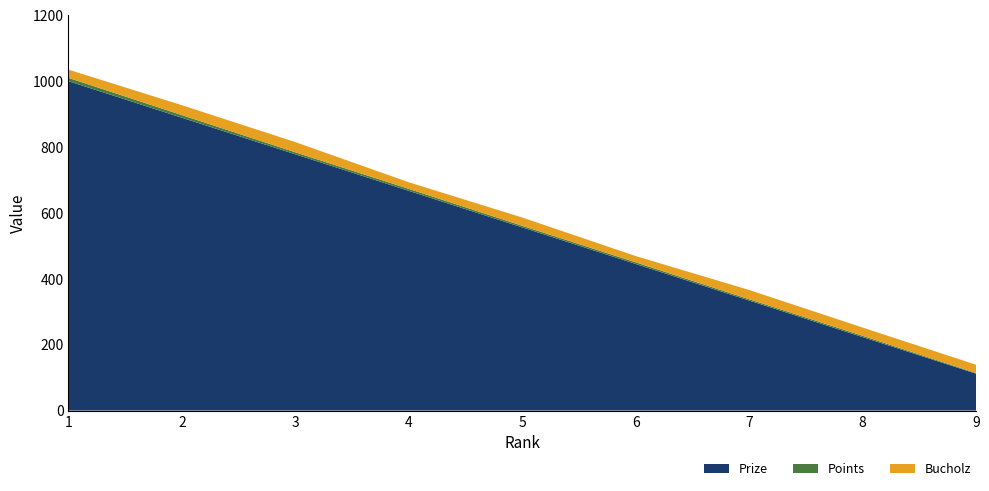

Reading left to right, what are all the values shown in this chart?

Prize: 1=1000	2=889	3=778	4=667	5=556	6=445	7=334	8=223	9=112
Points: 1=10	2=8	3=6	4=6	5=5	6=5	7=4	8=4	9=2
Bucholz: 1=25	2=30	3=31	4=20	5=25	6=19	7=28	8=25	9=25